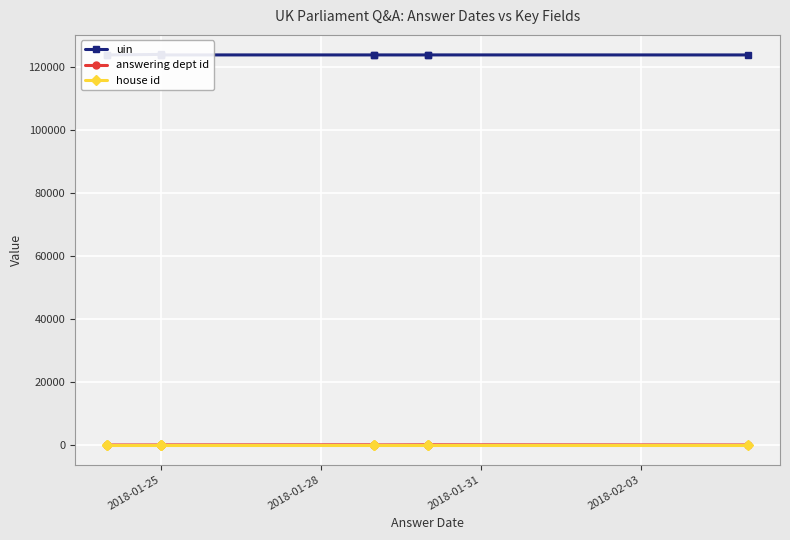

What are all the series names shown in the legend?

uin, answering dept id, house id